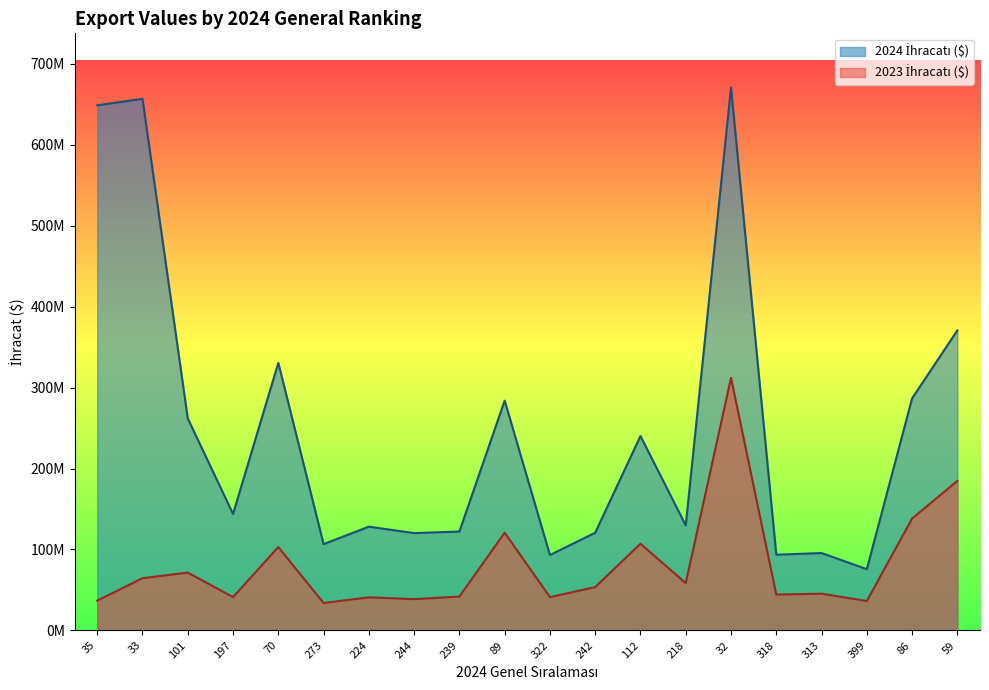

At 197, list the series in order from smallest to largest.

2023 İhracatı ($), 2024 İhracatı ($)